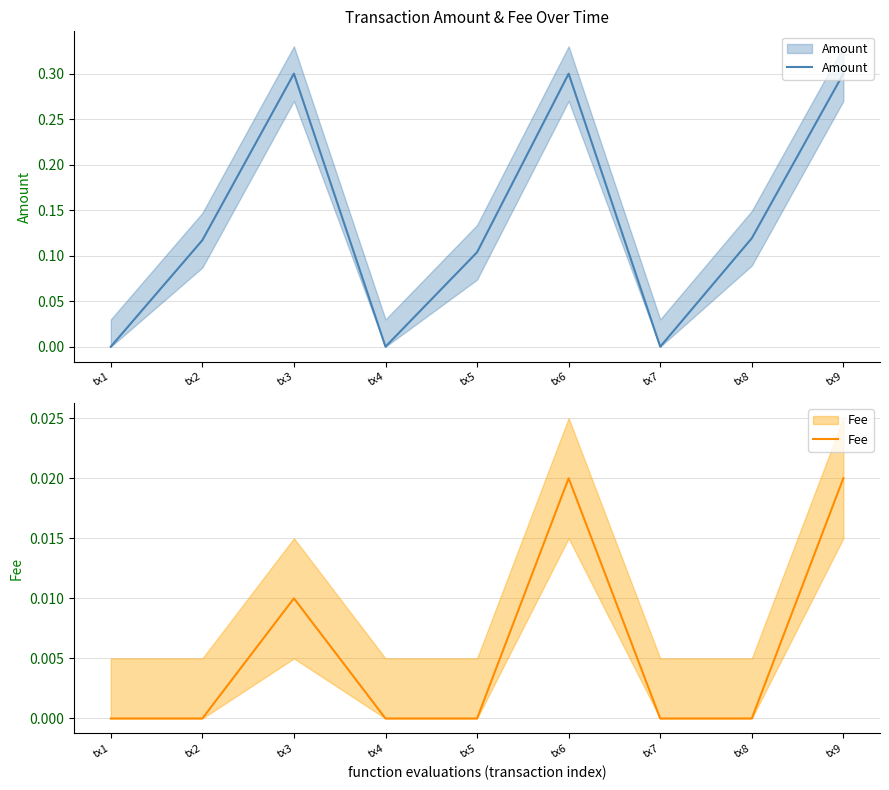

Reading left to right, extract all data points from this chart.

Amount: tx1=0.0	tx2=0.1	tx3=0.3	tx4=0.0	tx5=0.1	tx6=0.3	tx7=0.0	tx8=0.1	tx9=0.3
Fee: tx1=0.0	tx2=0.0	tx3=0.0	tx4=0.0	tx5=0.0	tx6=0.0	tx7=0.0	tx8=0.0	tx9=0.0